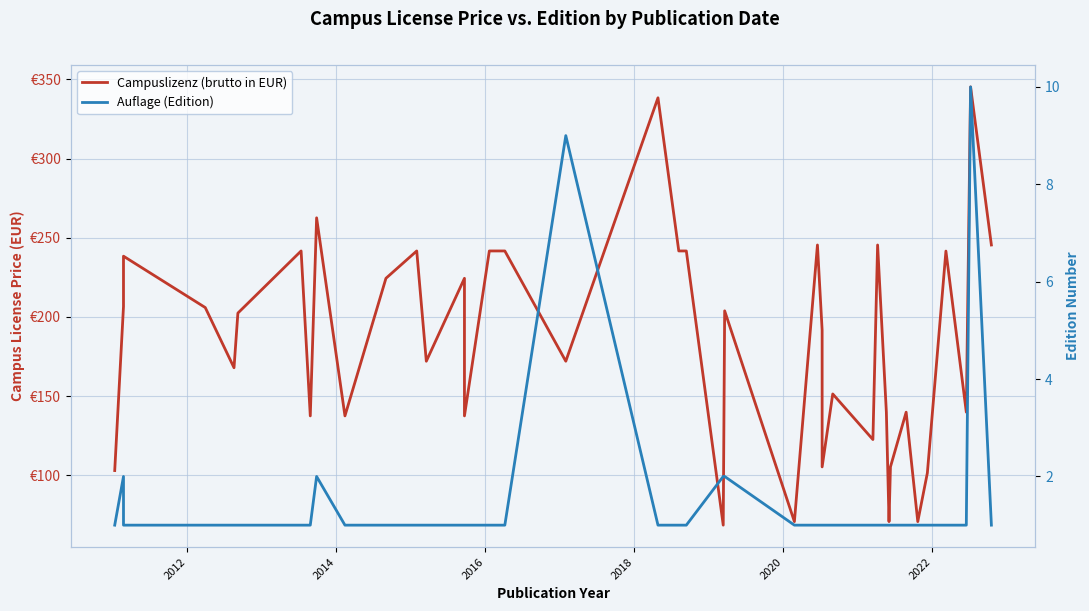

What is the sum of all Campuslizenz (brutto in EUR) values?

7382.9